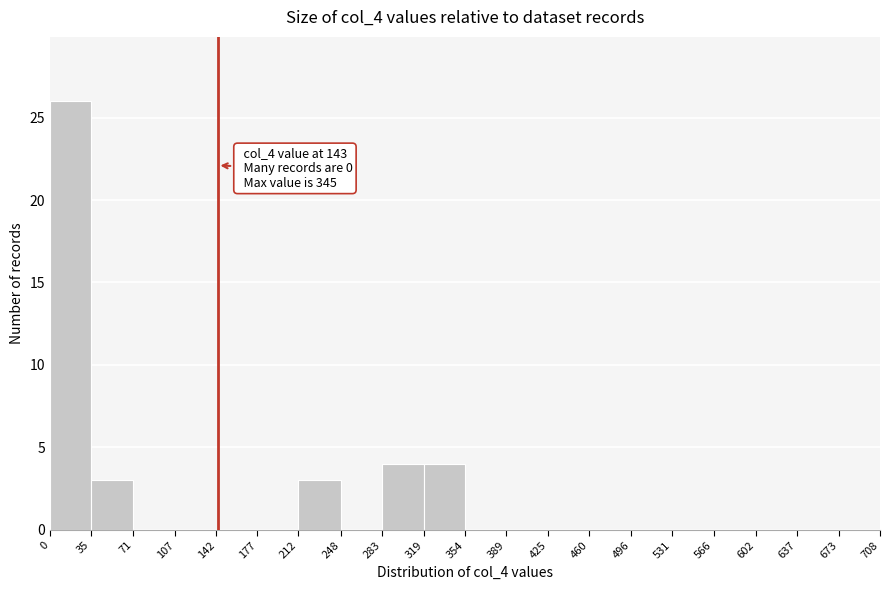

Which range on the x-axis has the tallest bar?

0 to 35